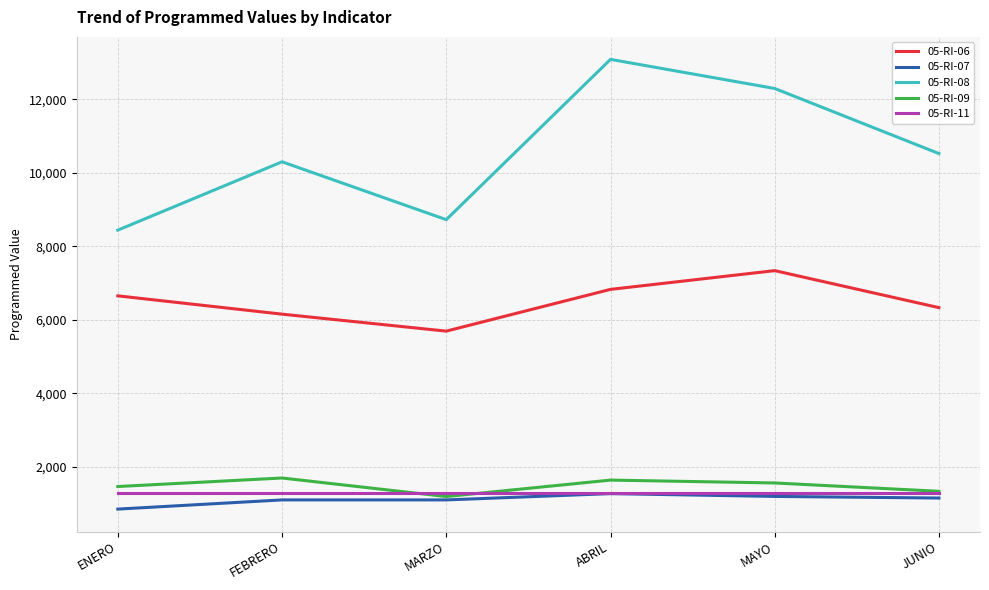

Which category has the lowest value in the 05-RI-08 series?

ENERO